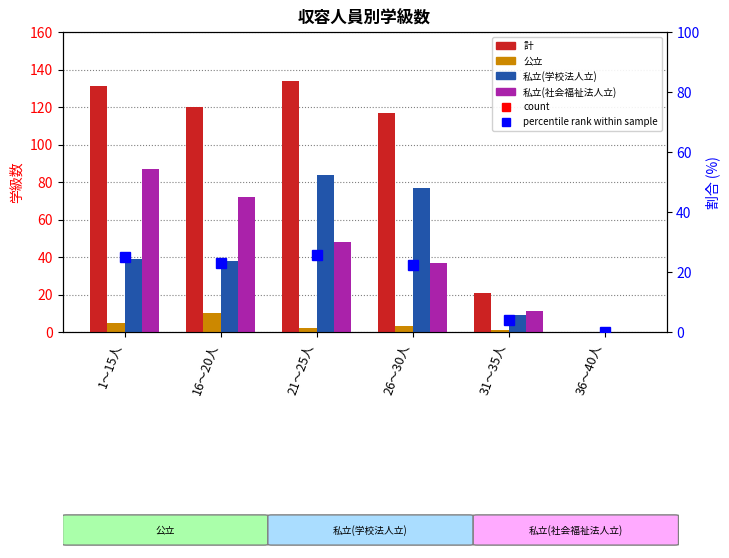

Reading right to left, list all the values displayed in this chart.

計: 0.0	21.0	117.0	134.0	120.0	131.0
公立: 0.0	1.0	3.0	2.0	10.0	5.0
私立(学校法人立): 0.0	9.0	77.0	84.0	38.0	39.0
私立(社会福祉法人立): 0.0	11.0	37.0	48.0	72.0	87.0
percentile rank within sample: 0.0	4.0	22.4	25.6	22.9	25.0